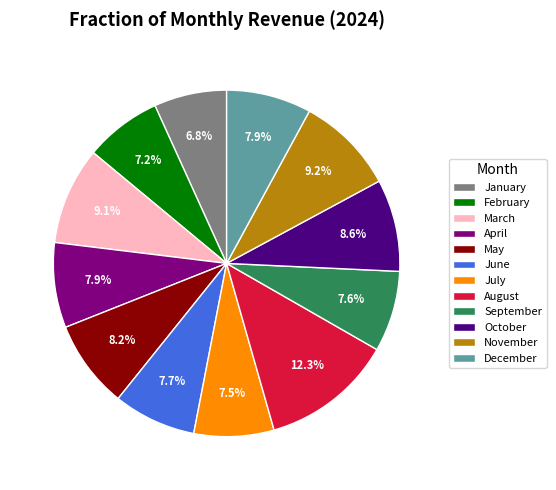

What is the largest slice in the pie chart?

August